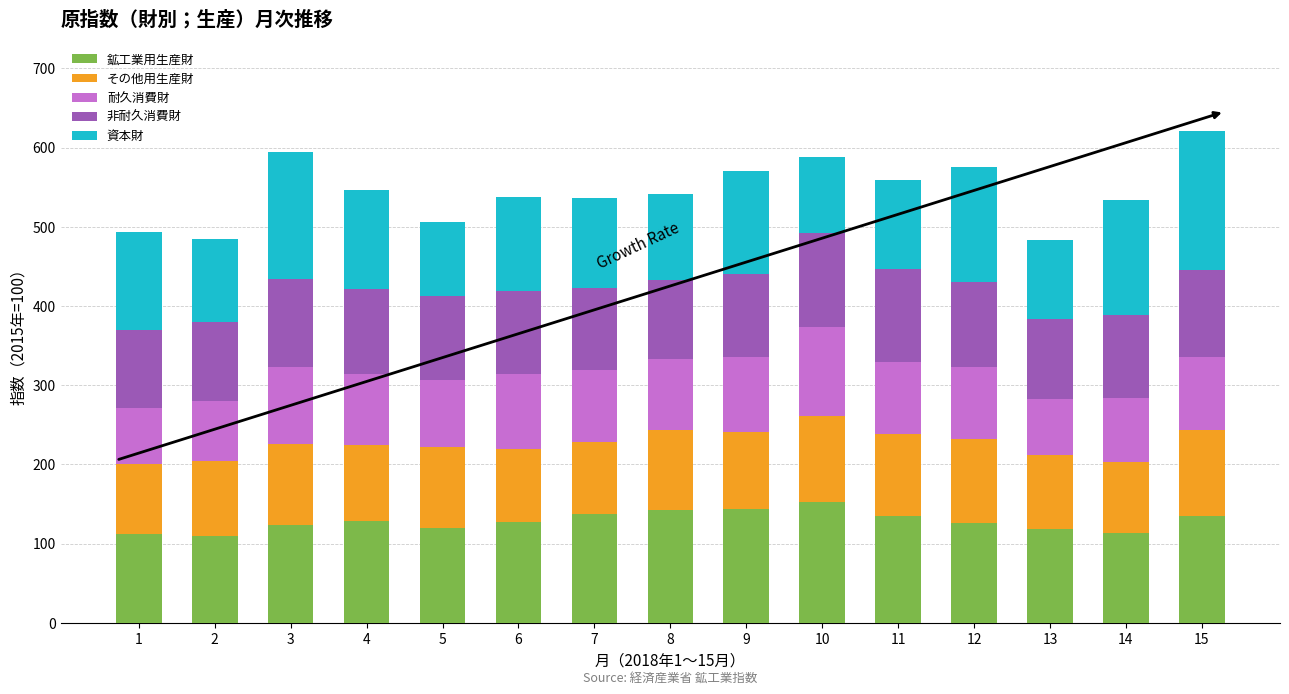

What is the lowest value of the 鉱工業用生産財 series?

109.8